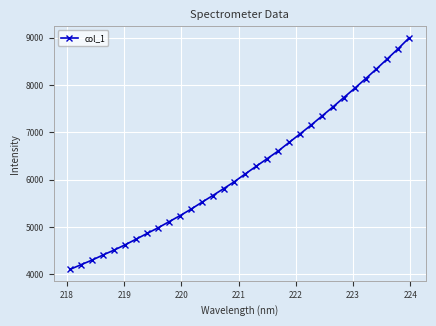

What is the sum of all values?

199109.2